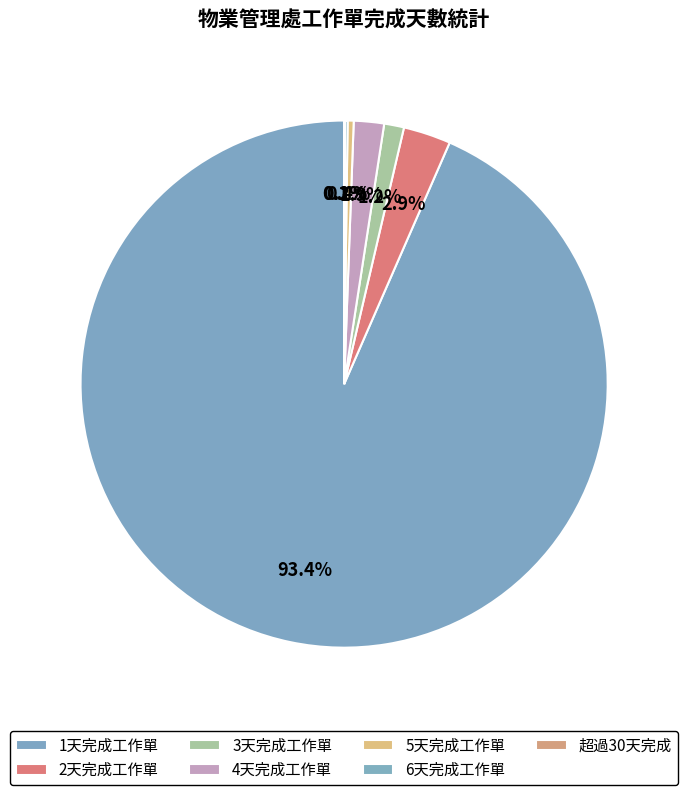

To the nearest percent, what is the difference between the largest and smallest slice percentages?

93%